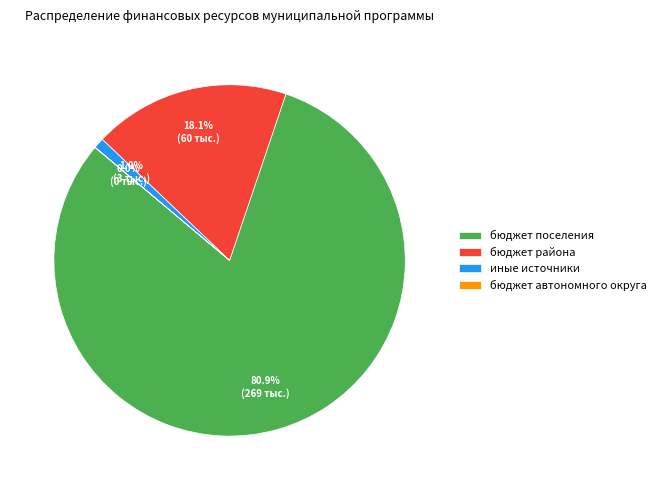

What is the largest slice in the pie chart?

бюджет поселения